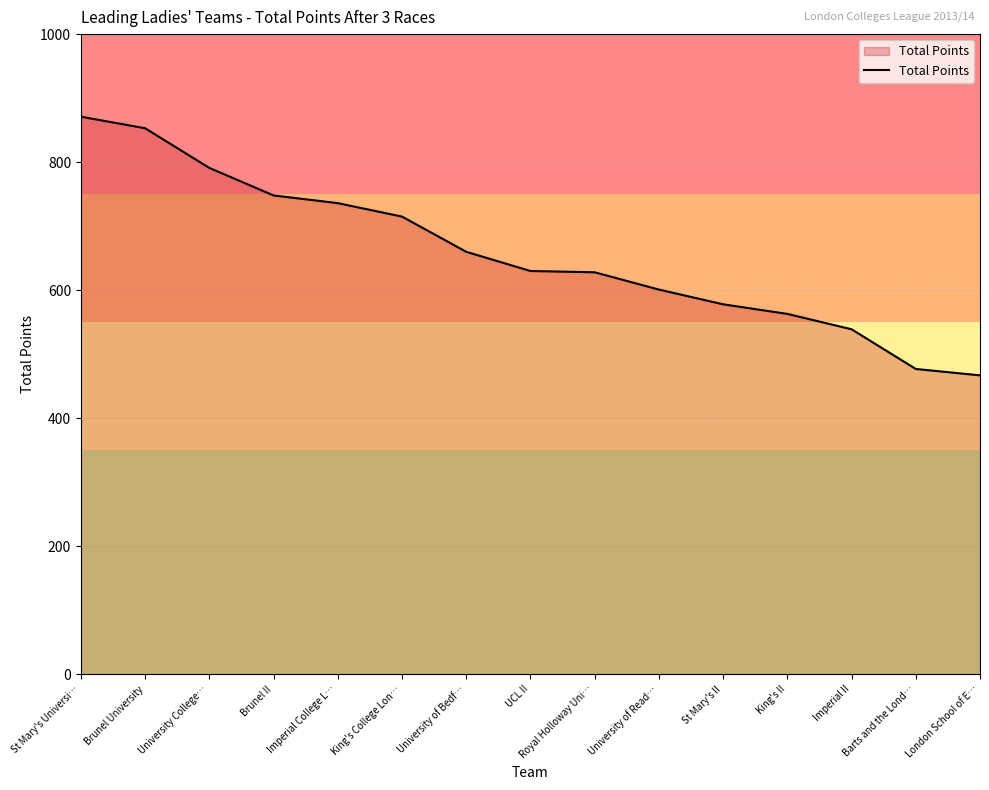

Which has a higher value, London School of E… or University of Read…?

University of Read…